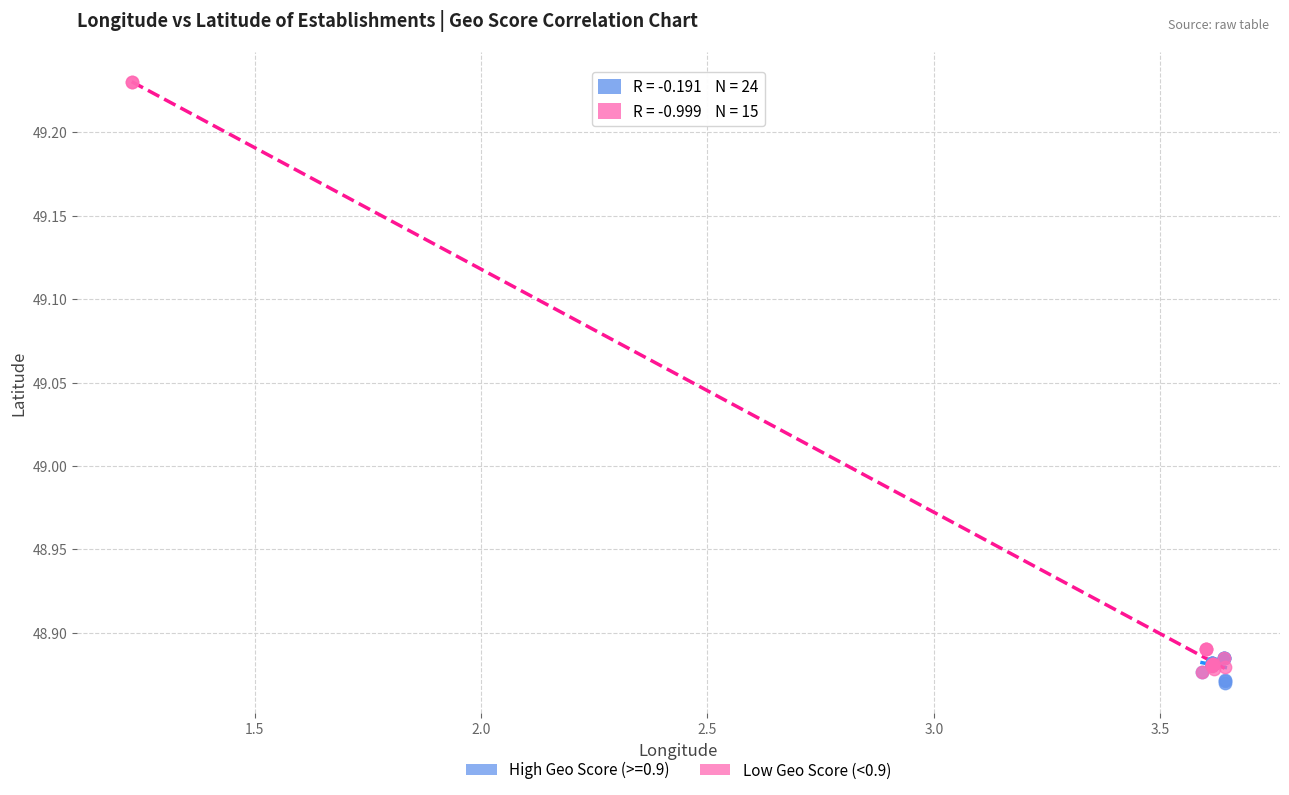

Which series contains the highest Y value?

Low Geo Score (<0.9)